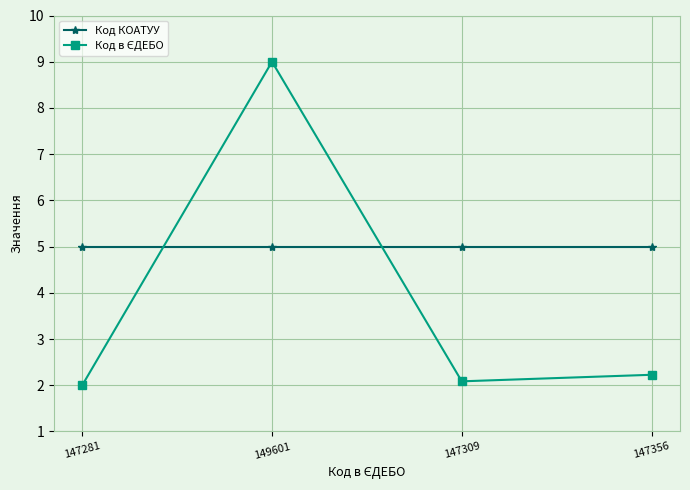

True or false: Код КОАТУУ has more than 1 points higher than both neighbors.

False